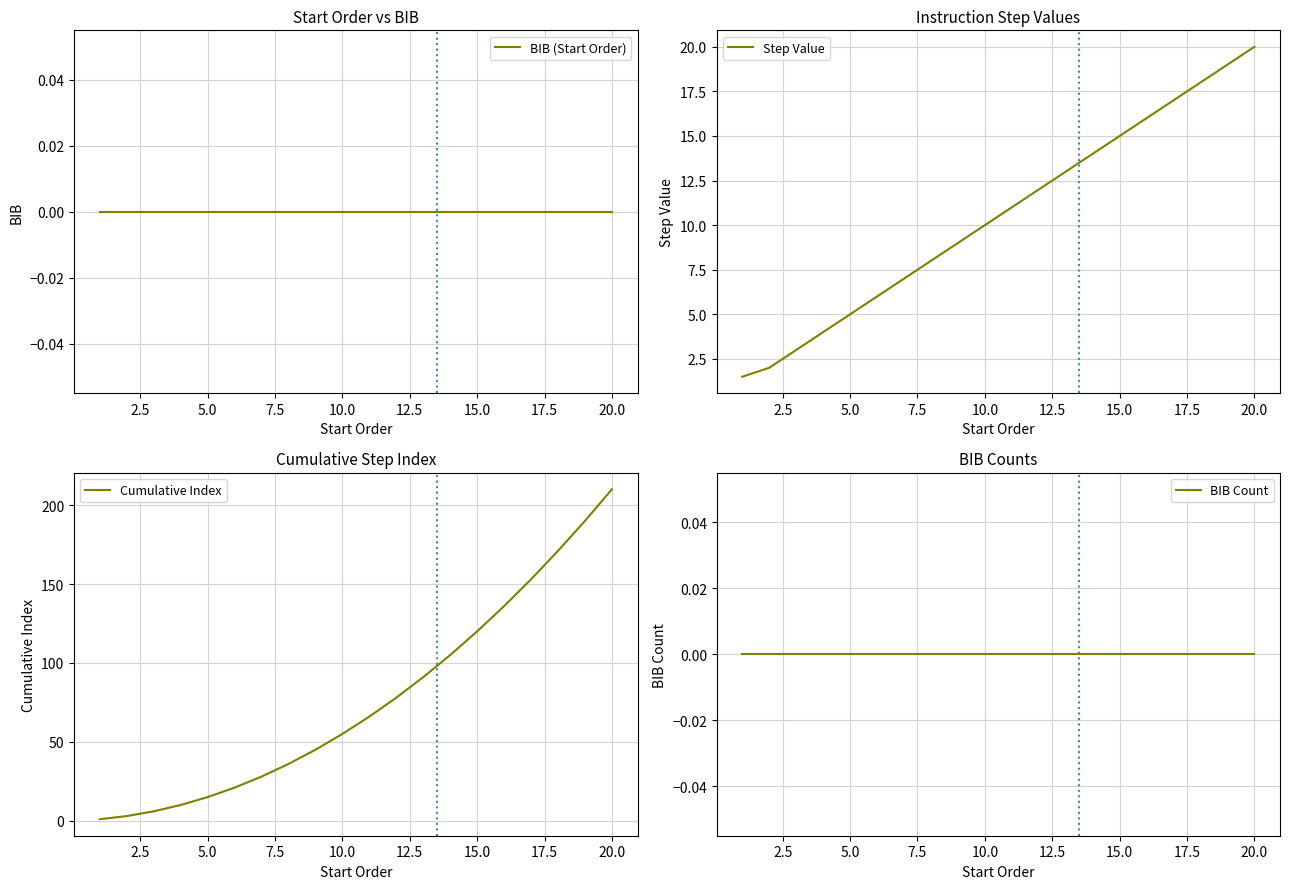

True or false: BIB (Start Order) and BIB Count cross at least once.

False